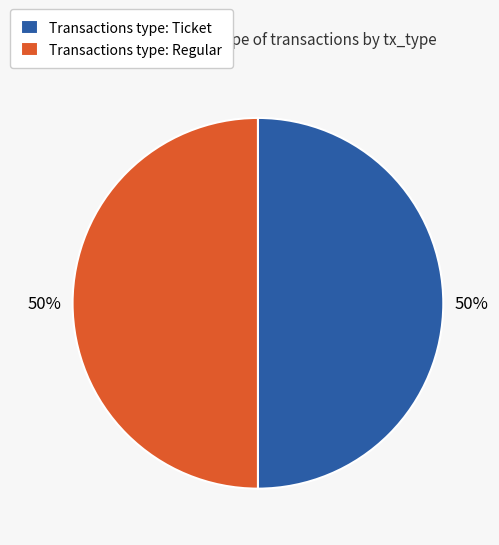

What is the ratio of the value at Transactions type: Ticket to the value at Transactions type: Regular?

1.0